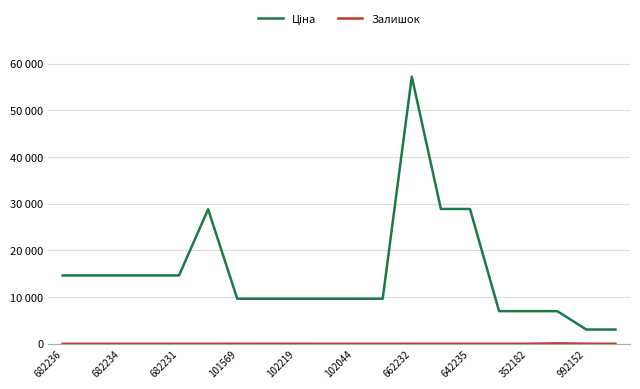

Rank the categories by Залишок value from lowest to highest.

682236, 682234, 682231, 101569, 10, 102219, 102044, 992152, 11, 19, 642235, 12, 16, 352182, 14, 13, 662232, 15, 18, 17